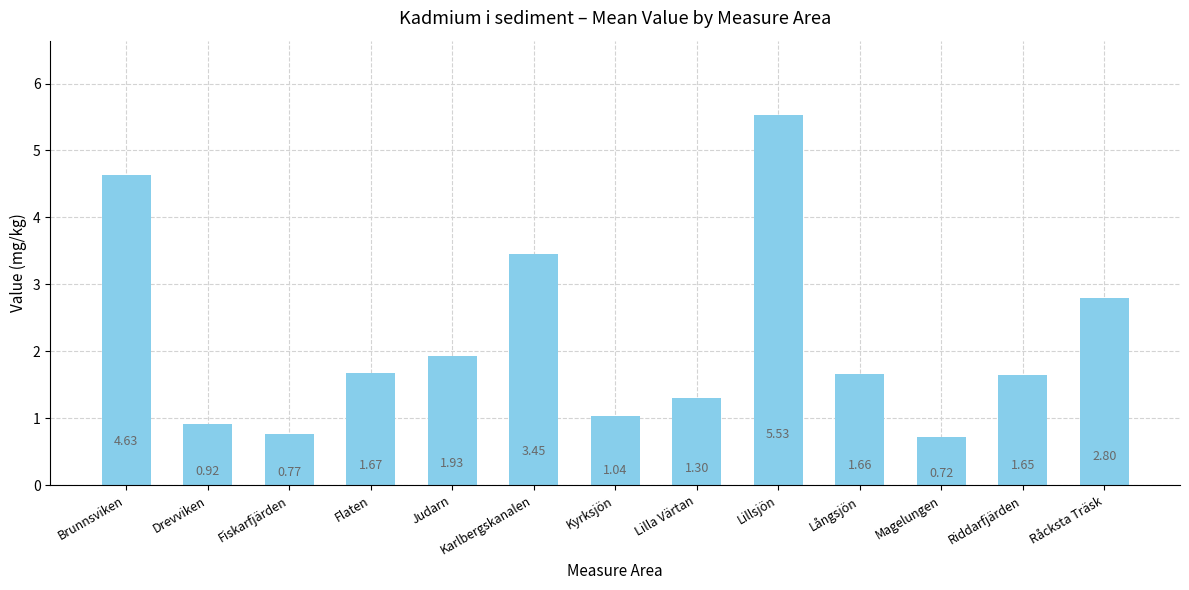

What is the difference between the maximum and minimum values?

4.8